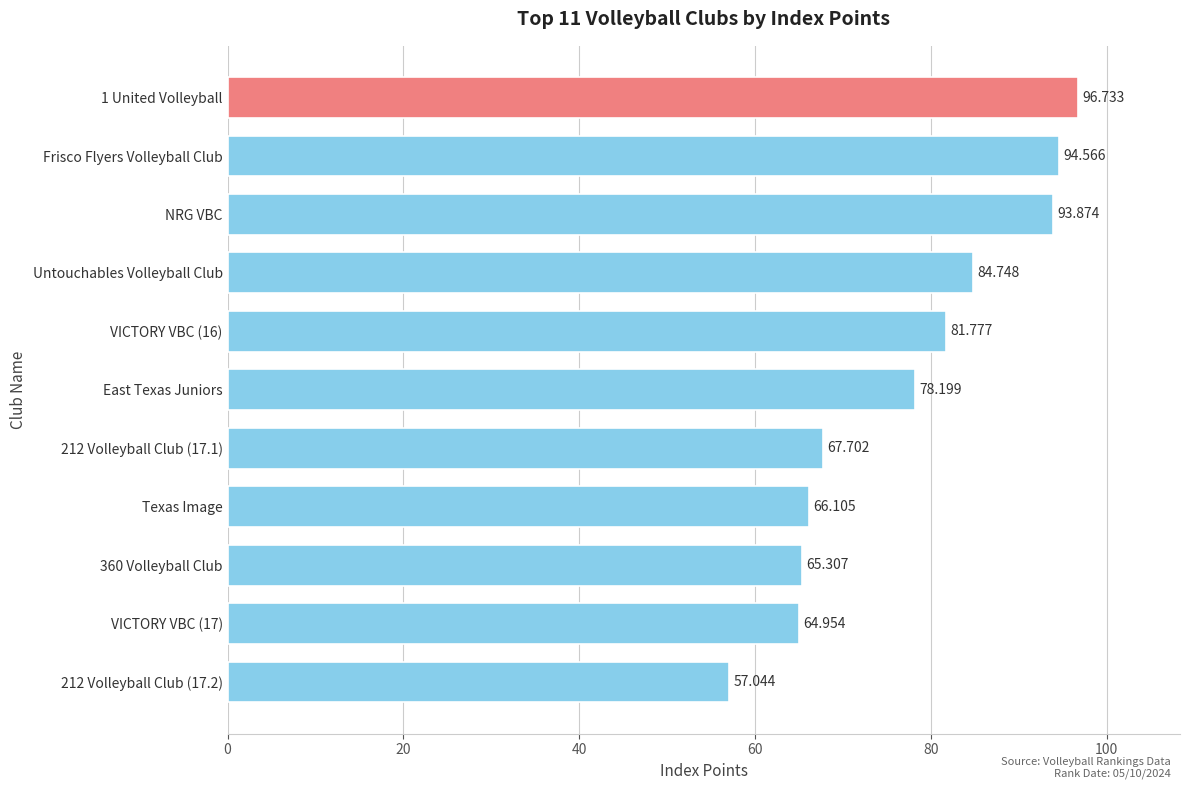

List the labels in order of value, largest first.

1 United Volleyball, Frisco Flyers Volleyball Club, NRG VBC, Untouchables Volleyball Club, VICTORY VBC (16), East Texas Juniors, 212 Volleyball Club (17.1), Texas Image, 360 Volleyball Club, VICTORY VBC (17), 212 Volleyball Club (17.2)